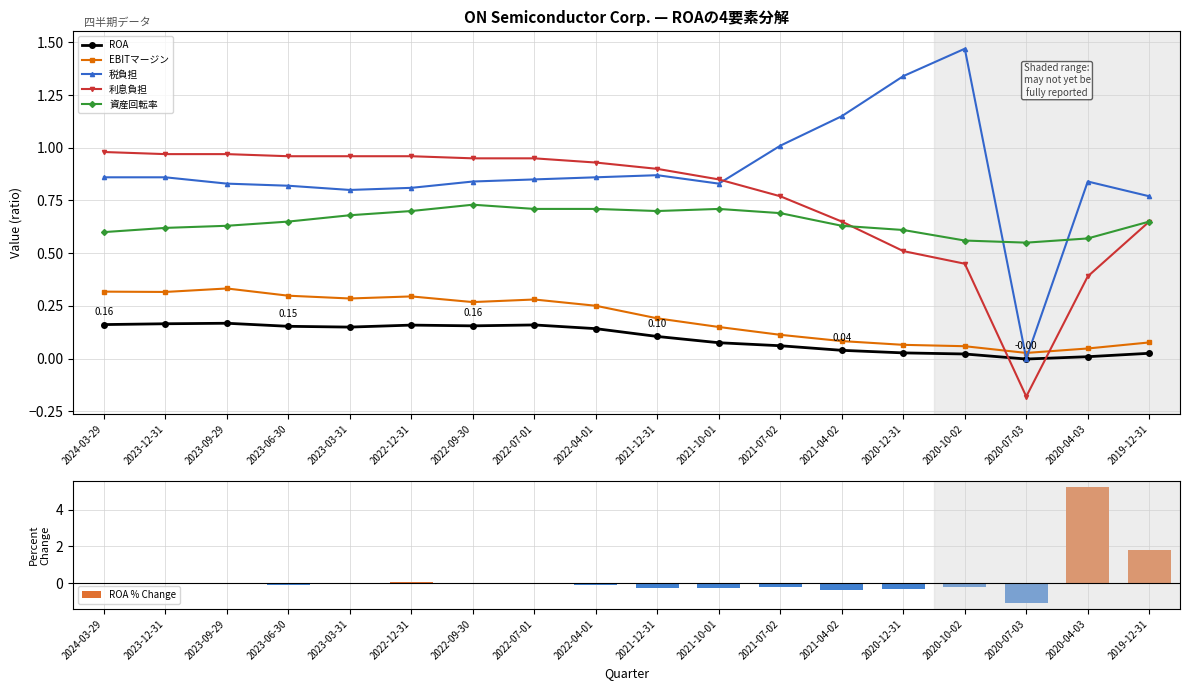

Is it true that ROA equals 0.1 at 2023-03-31?

True